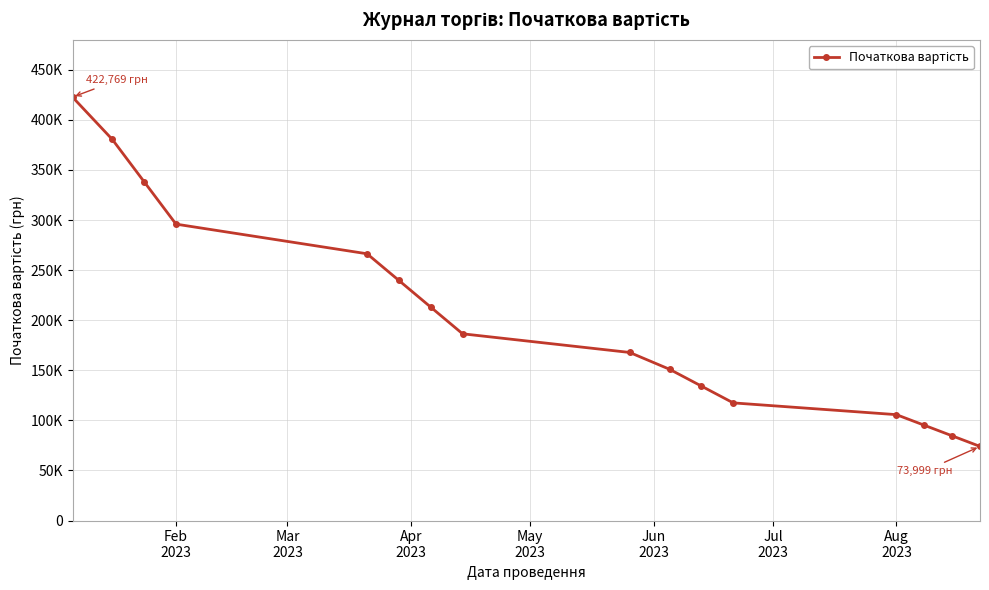

True or false: the data has more than 2 interior local peaks.

False